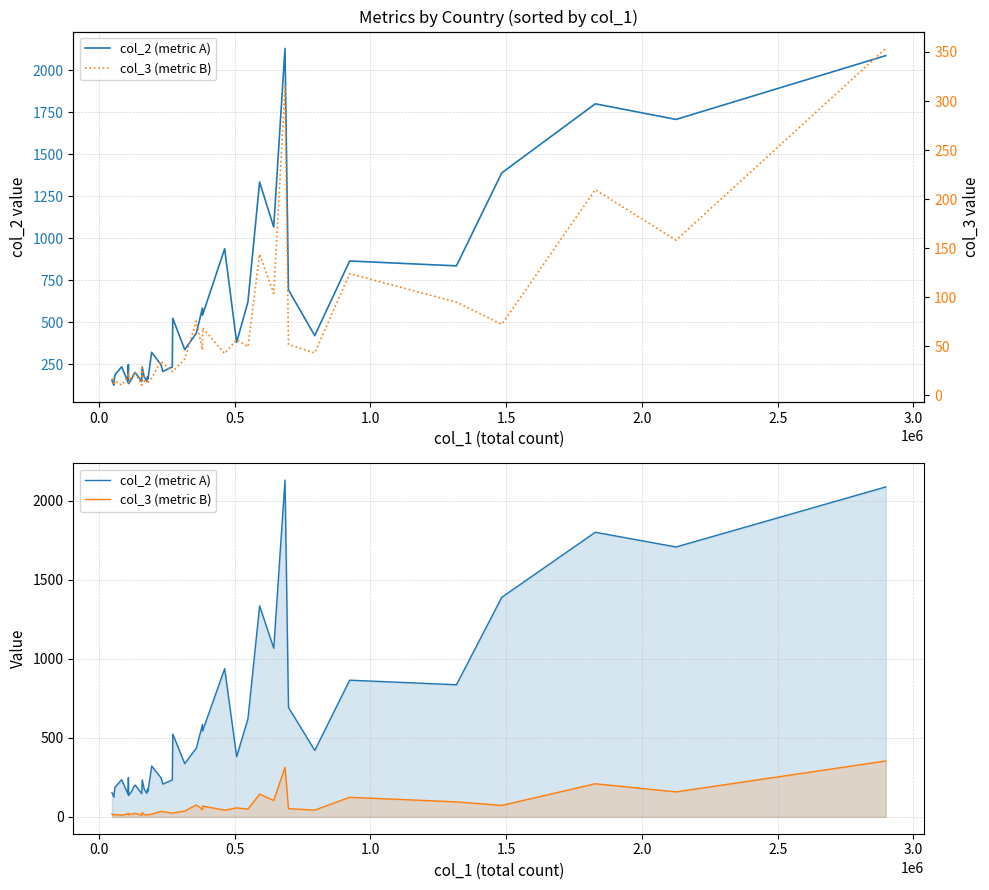

Reading left to right, extract all data points from this chart.

col_2 (metric A): 153.3	125.8	136.8	186.9	235.4	143.5	248.7	135.4	163.4	185.4	201.4	147.2	234.2	176.2	149.0	176.5	162.7	321.4	247.2	207.4	234.0	523.9	337.1	434.9	584.5	542.6	937.3	380.9	620.4	1334.7	1066.6	2129.7	692.3	420.6	864.5	835.7	1388.8	1800.0	1707.0	2086.7
col_3 (metric B): 17.4	12.8	10.5	15.0	10.4	19.5	24.0	13.7	19.2	19.1	23.1	10.4	28.3	14.8	13.0	15.6	13.1	17.5	35.0	32.8	24.3	24.3	37.0	75.7	46.4	68.8	42.7	56.9	49.6	143.9	103.8	314.1	51.9	43.2	124.0	95.0	72.4	209.6	158.1	353.6